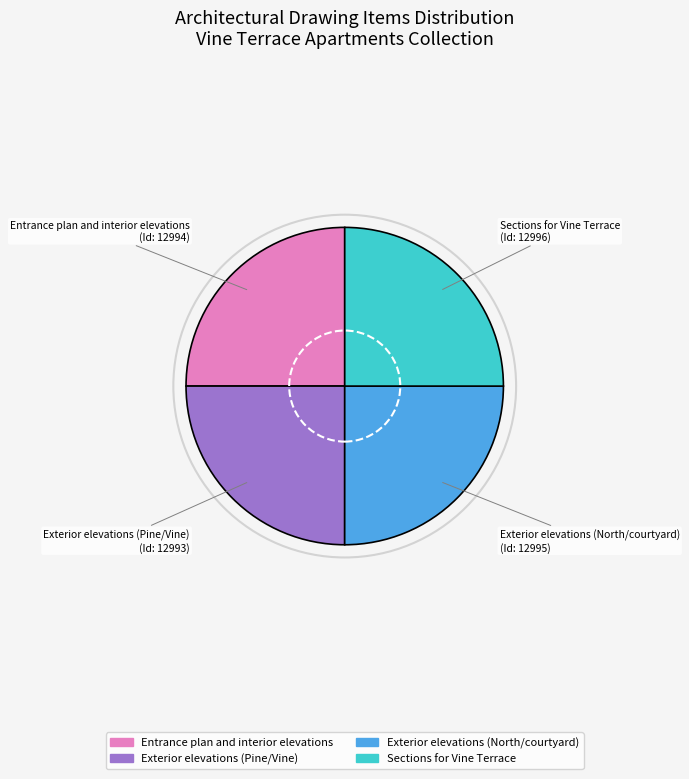

Is it true that Exterior elevations (North/courtyard) is 14% of the pie?

False